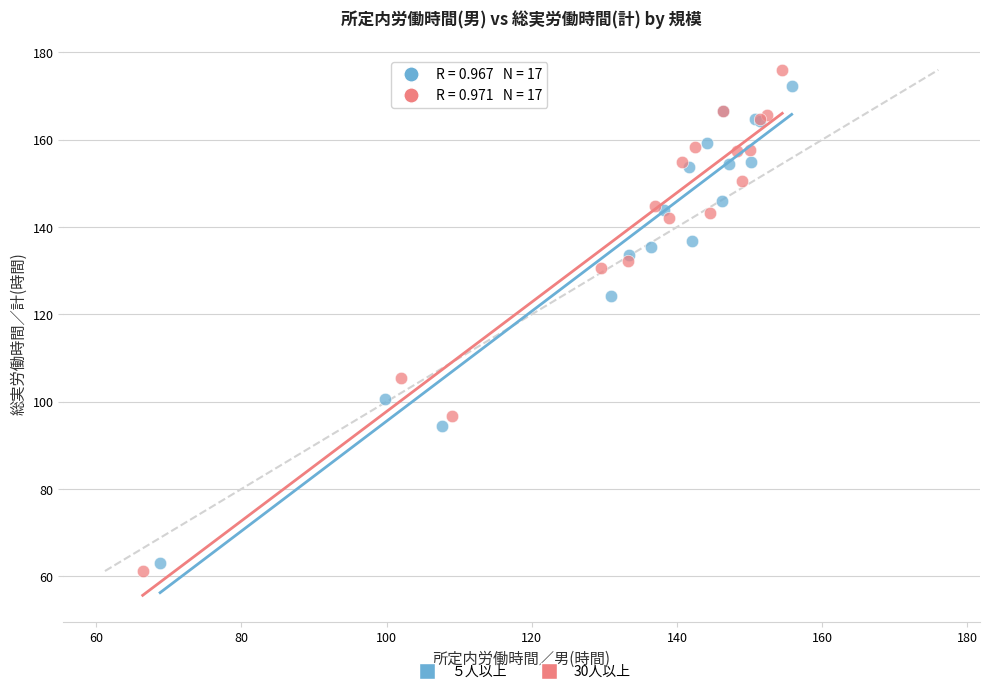

Which series has the widest spread of Y values?

30人以上